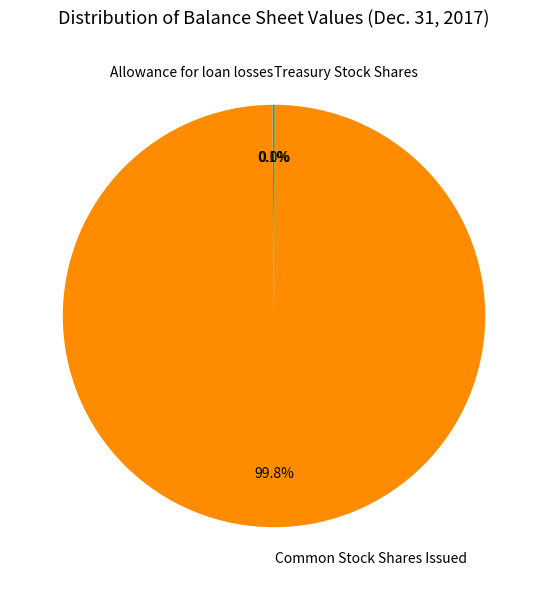

True or false: Common Stock Shares Issued accounts for 100% of the total.

True